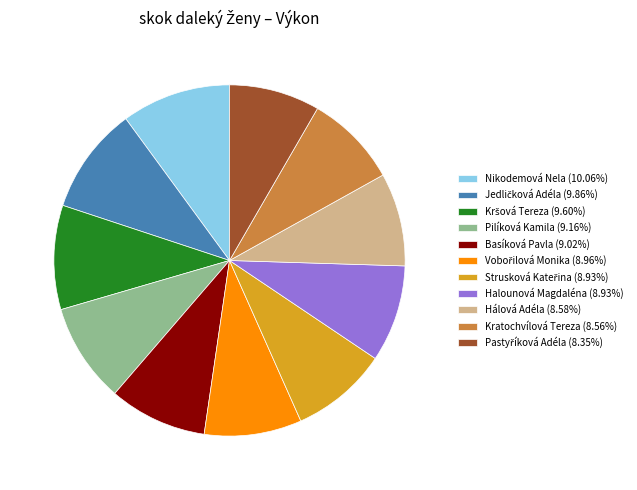

Do Pilíková Kamila (9.16%) and Basíková Pavla (9.02%) together represent more than half of the pie?

No